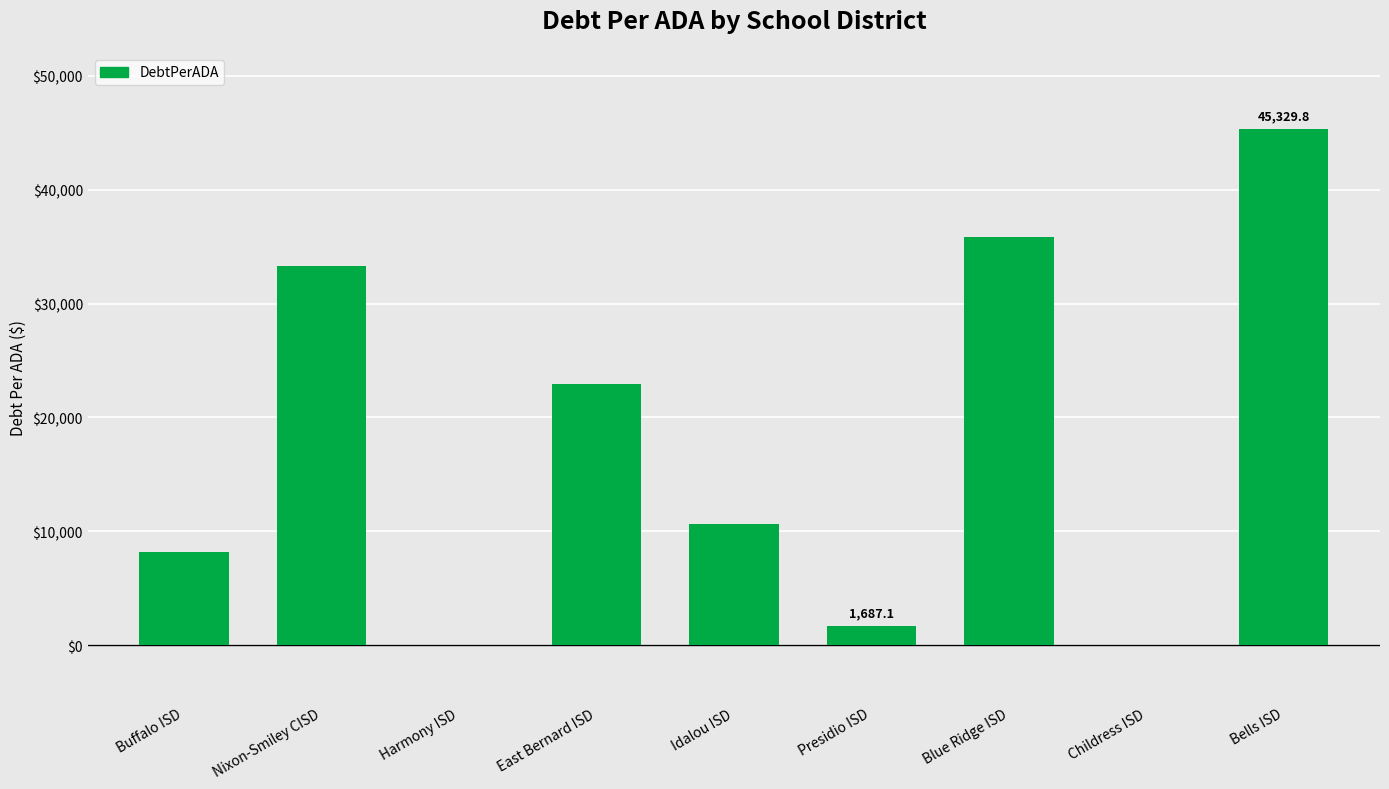

What is the change in value from Nixon-Smiley CISD to Presidio ISD?

-31595.4